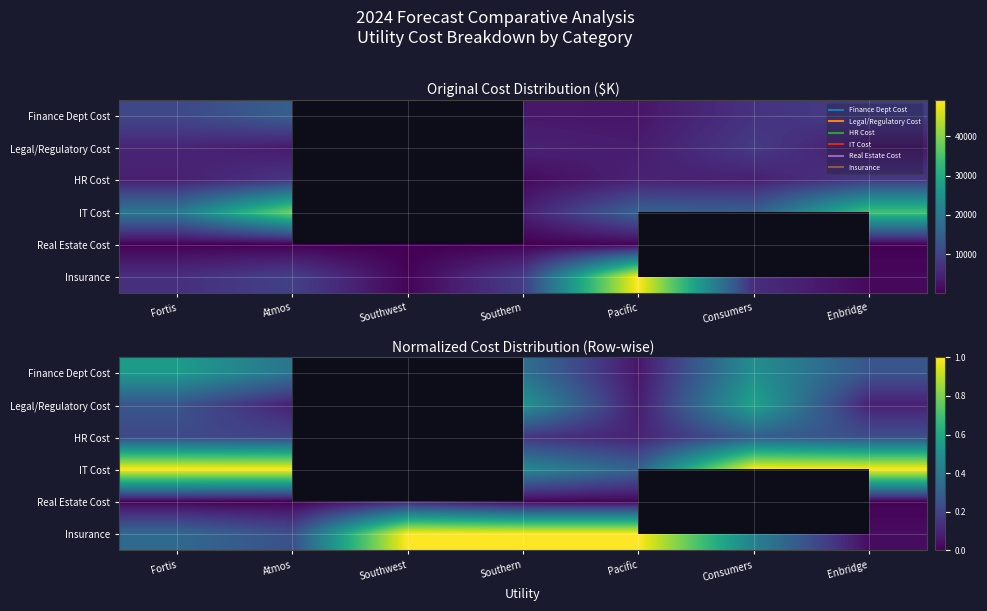

What is the sum of all Insurance values?

4.1